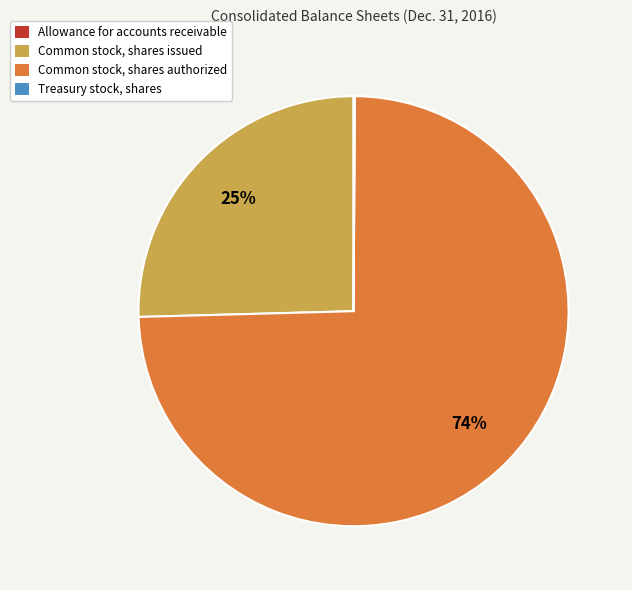

Is there any slice that represents more than half of the pie?

Yes